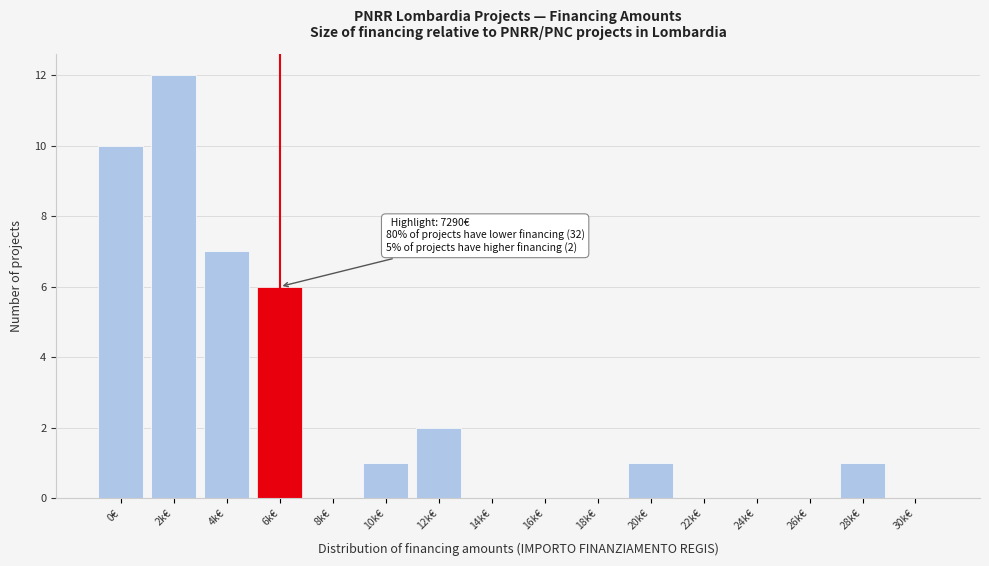

Reading right to left, what are all the values shown in this chart?

30k€=0	28k€=1	26k€=0	24k€=0	22k€=0	20k€=1	18k€=0	16k€=0	14k€=0	12k€=2	10k€=1	8k€=0	6k€=6	4k€=7	2k€=12	0€=10